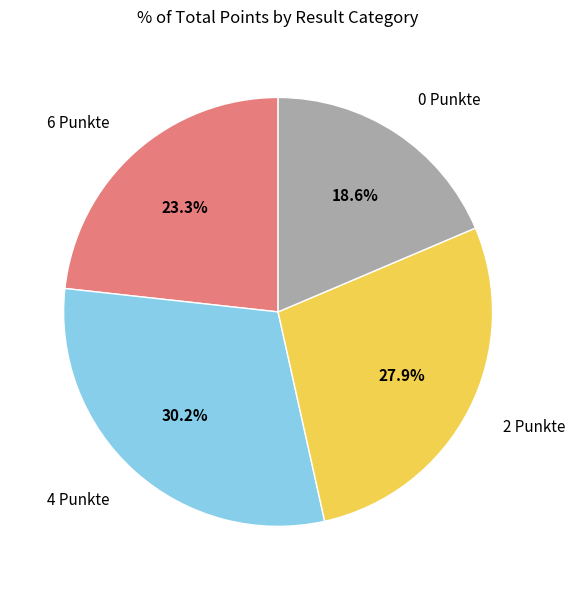

What is the smallest slice in the pie chart?

0 Punkte